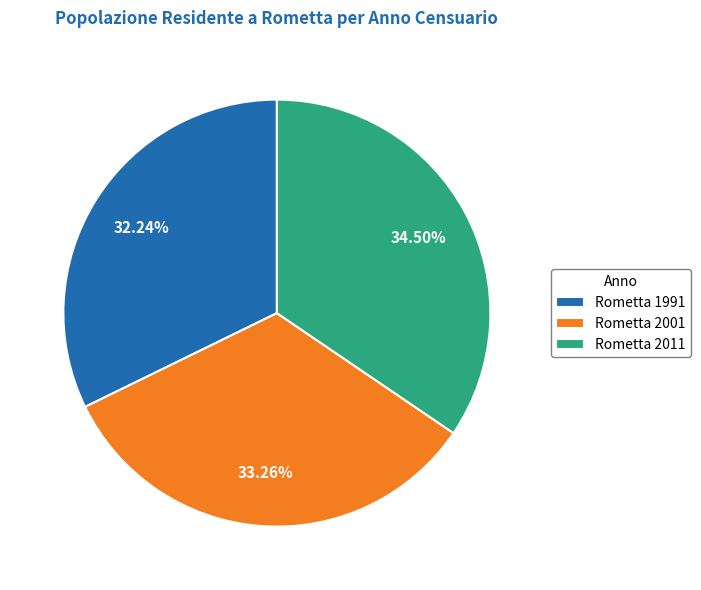

How much of the chart is everything except Rometta 2001?

66.7%